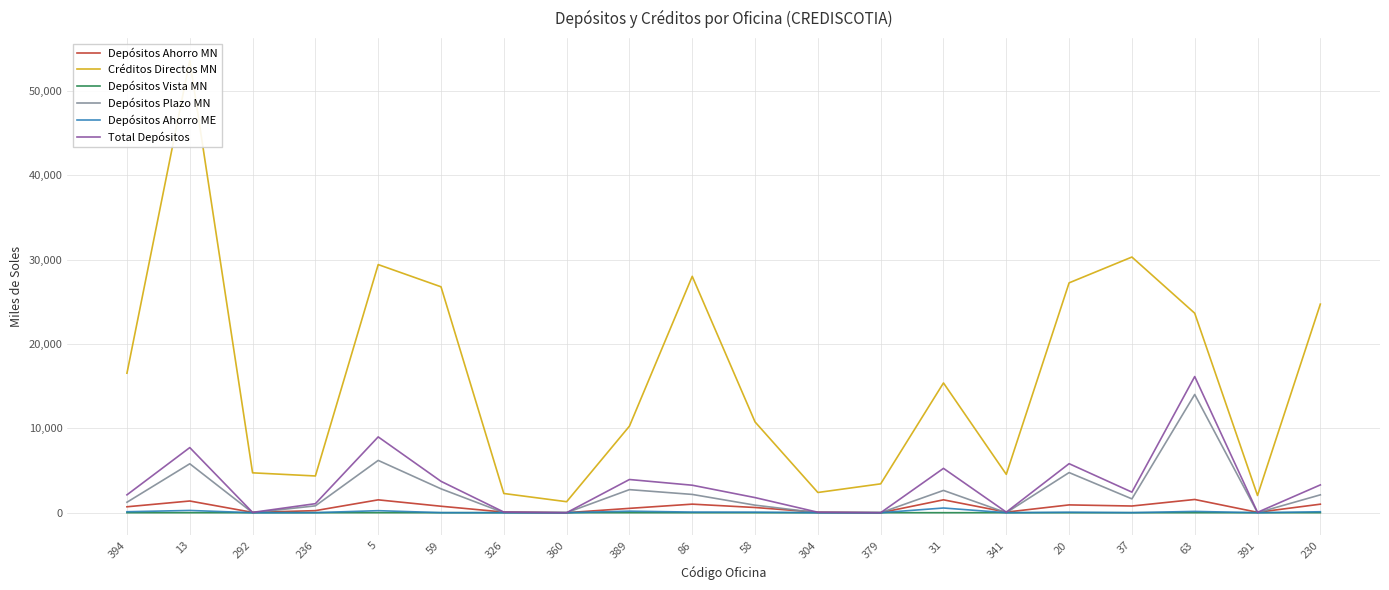

True or false: Total Depósitos and Depósitos Vista MN intersect in this chart.

False